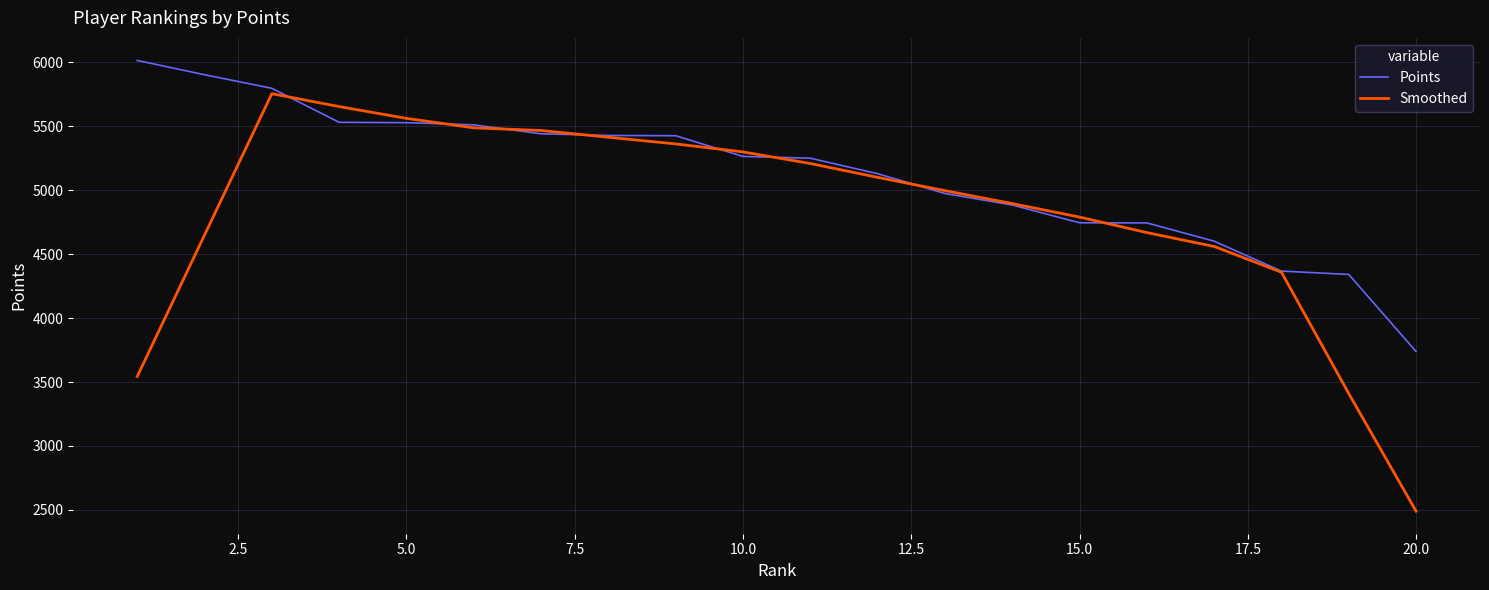

Which series has the largest total across all categories?

Points